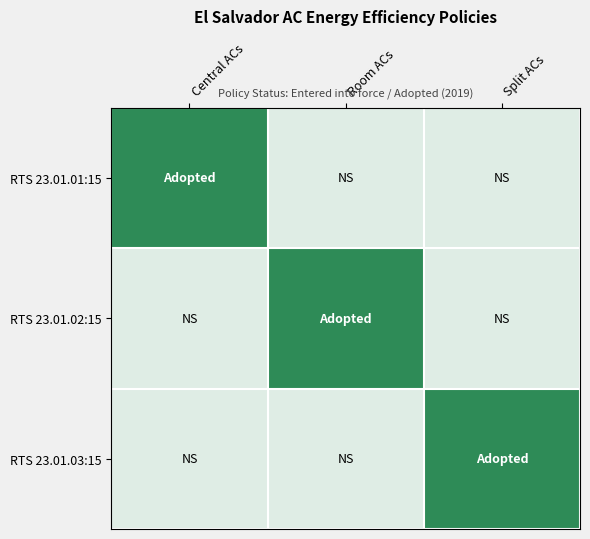

At how many categories does at least one series exceed 0?

3